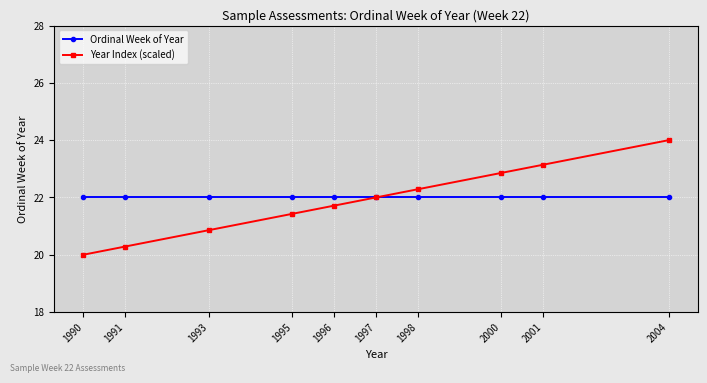

What is the value of the Ordinal Week of Year point at the 1st from the left?

22.0